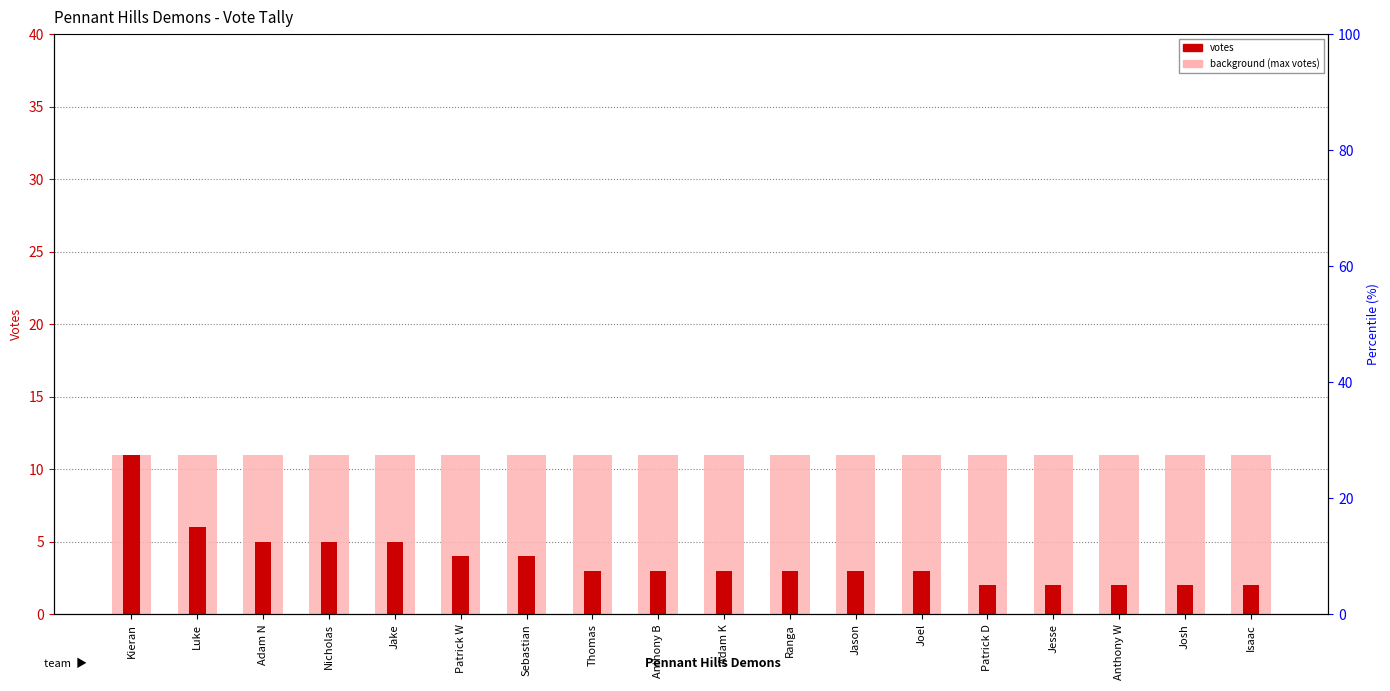

The value of Max votes (reference) at Anthony B is 11. True or false?

True